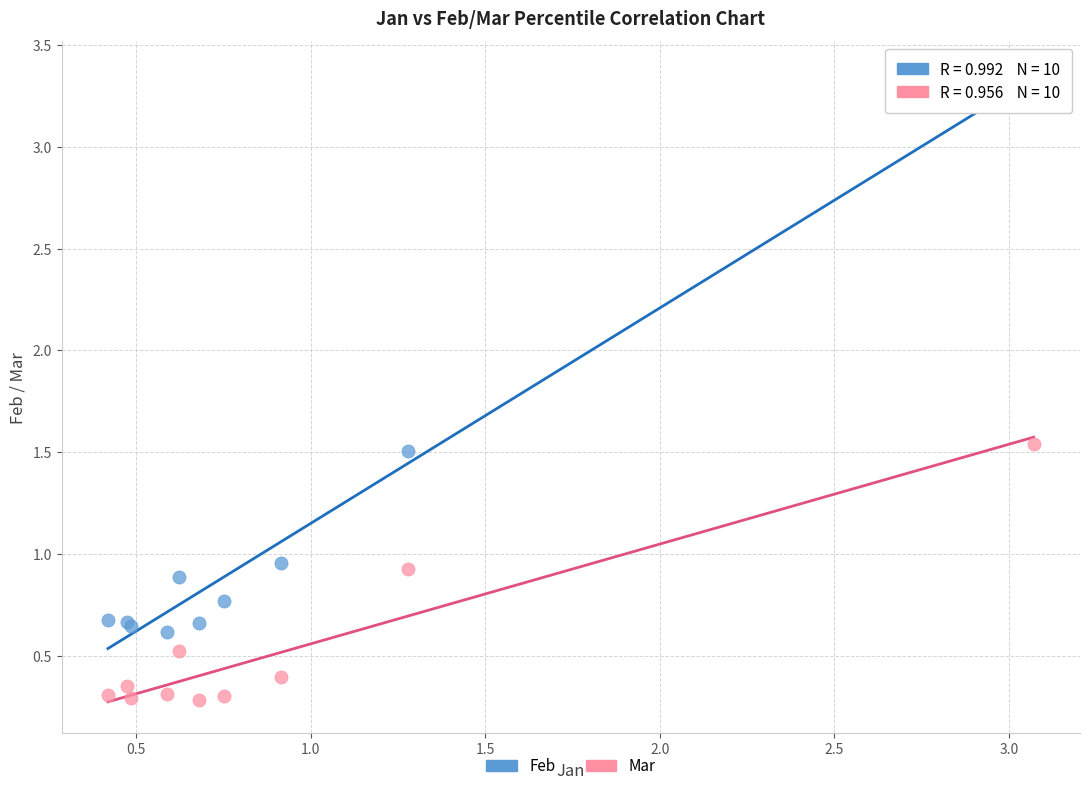

Which series has the widest spread of Y values?

Feb